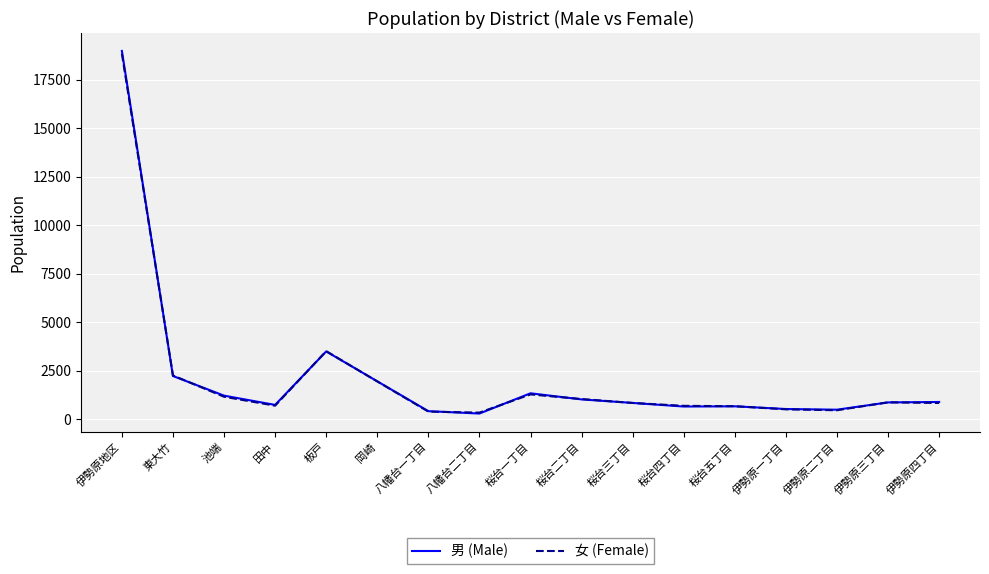

At which label is 女 (Female) closest to 9583?

板戸